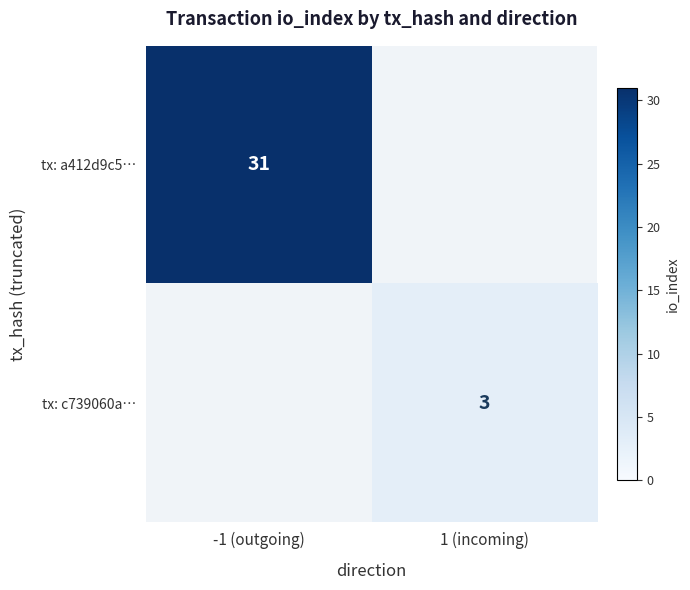

True or false: tx: a412d9c5… has a value of 10 at -1 (outgoing).

False